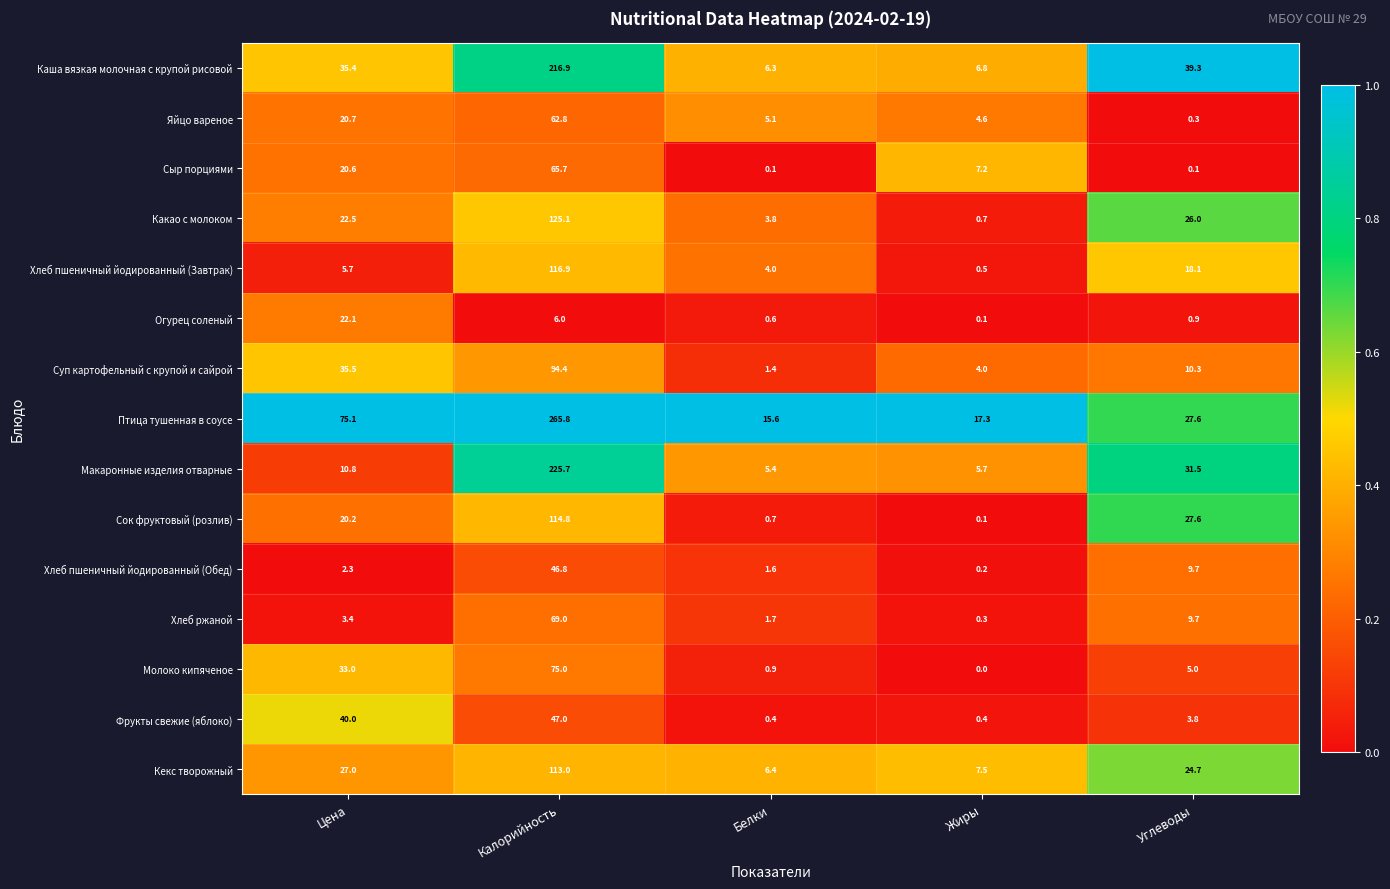

What is the difference between the highest and lowest values at Углеводы?

39.2